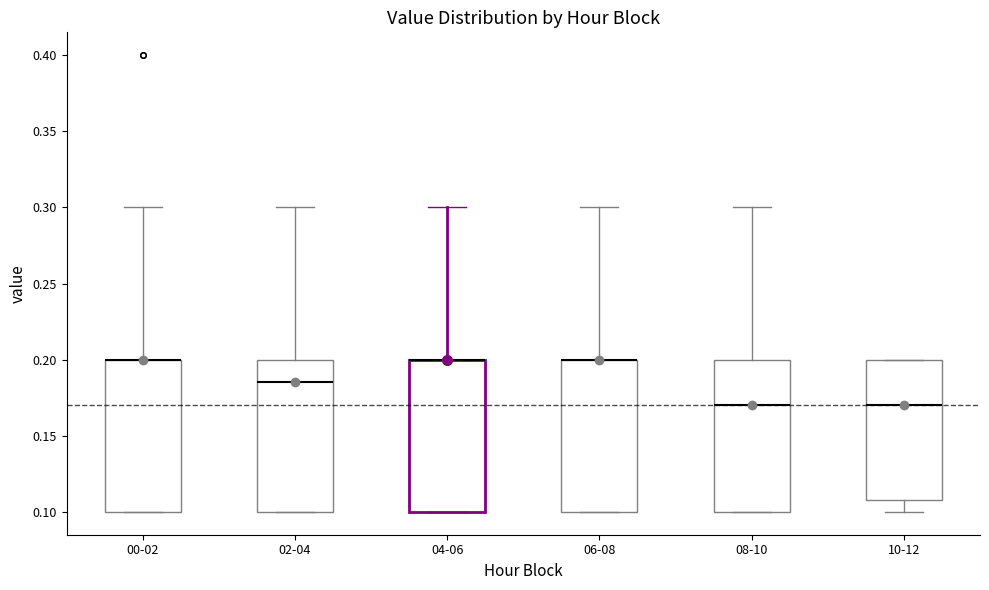

Reading left to right, transcribe this box plot: for each box, give where its median line is, the range the box spans, and where its two whiskers end, as read against the y-axis. The values are not printed on the chart, so give them approximately, as read against the axis.

00-02: median 0.200 (drawn on the box's upper edge), box 0.100 to 0.200, whiskers 0.100 to 0.300
02-04: median 0.185, box 0.100 to 0.200, whiskers 0.100 to 0.300
04-06: median 0.200 (drawn on the box's upper edge), box 0.100 to 0.200, whiskers 0.100 to 0.300
06-08: median 0.200 (drawn on the box's upper edge), box 0.100 to 0.200, whiskers 0.100 to 0.300
08-10: median 0.170, box 0.100 to 0.200, whiskers 0.100 to 0.300
10-12: median 0.170, box 0.110 to 0.200, whiskers 0.100 to 0.200